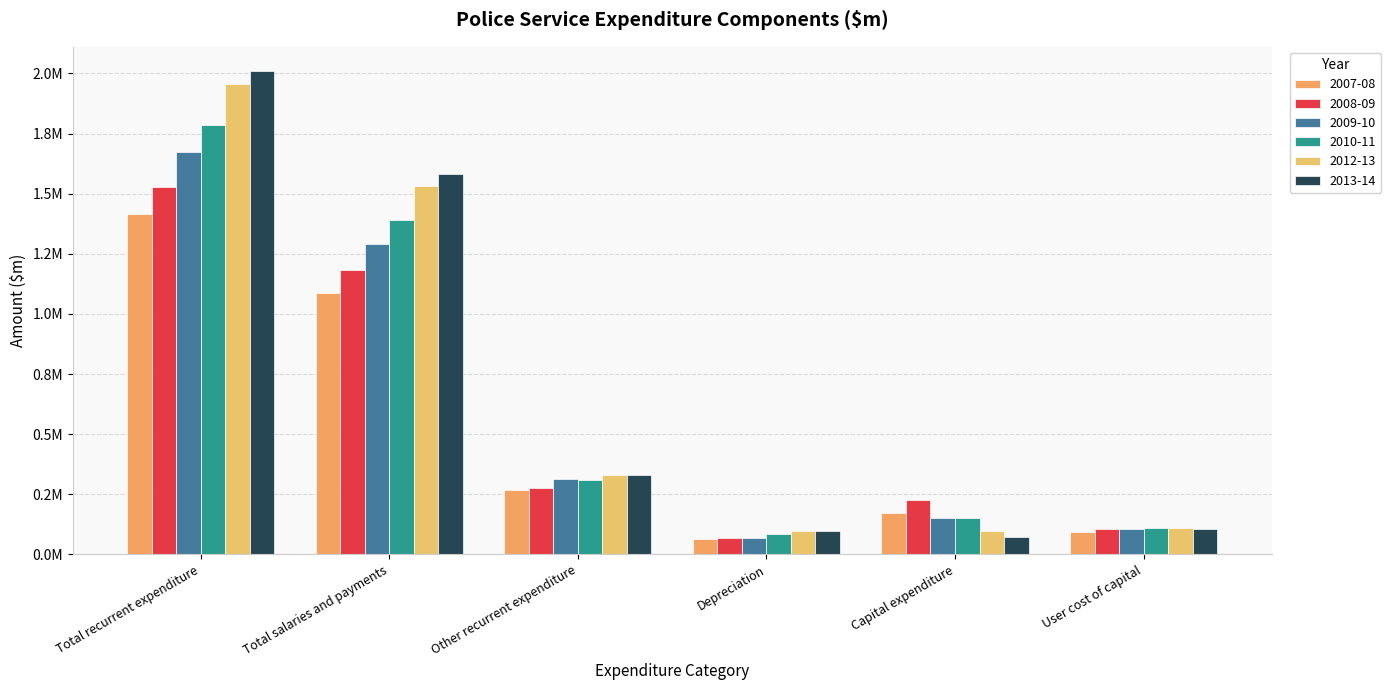

Does the chart contain stacked bars?

No